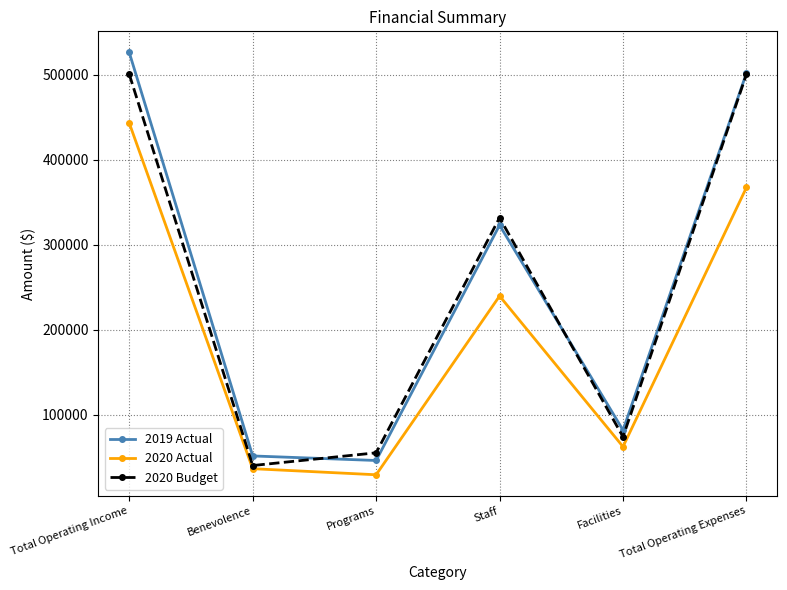

Rank the series by their maximum value, from lowest to highest.

2020 Actual, 2020 Budget, 2019 Actual